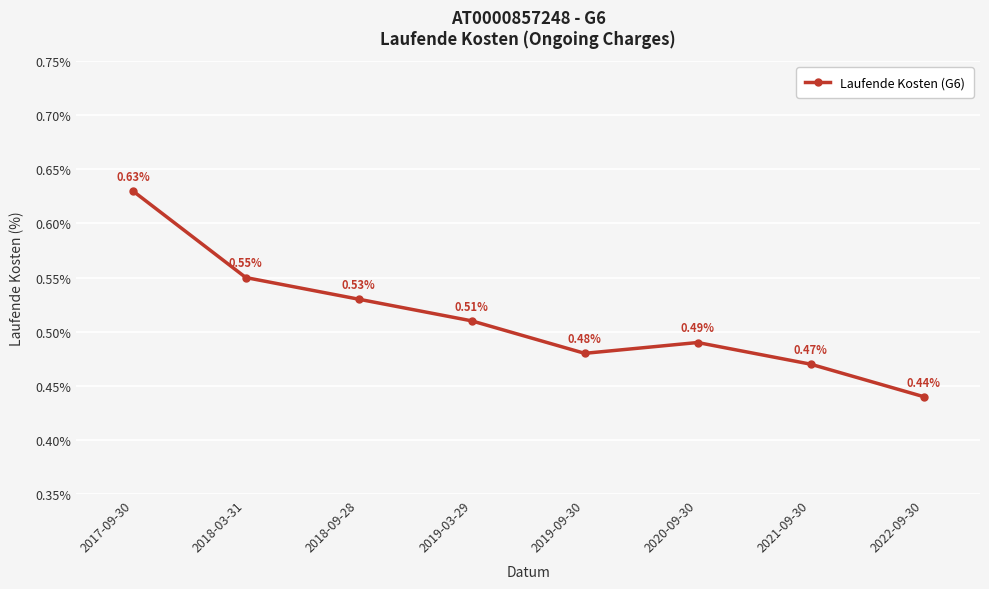

What is the difference between the maximum and second lowest values?

0.2